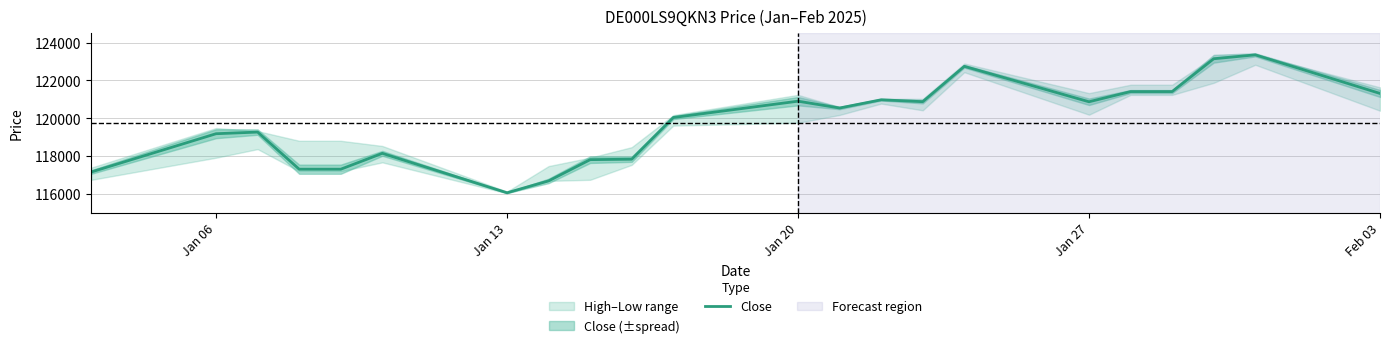

What is the average value?

119741